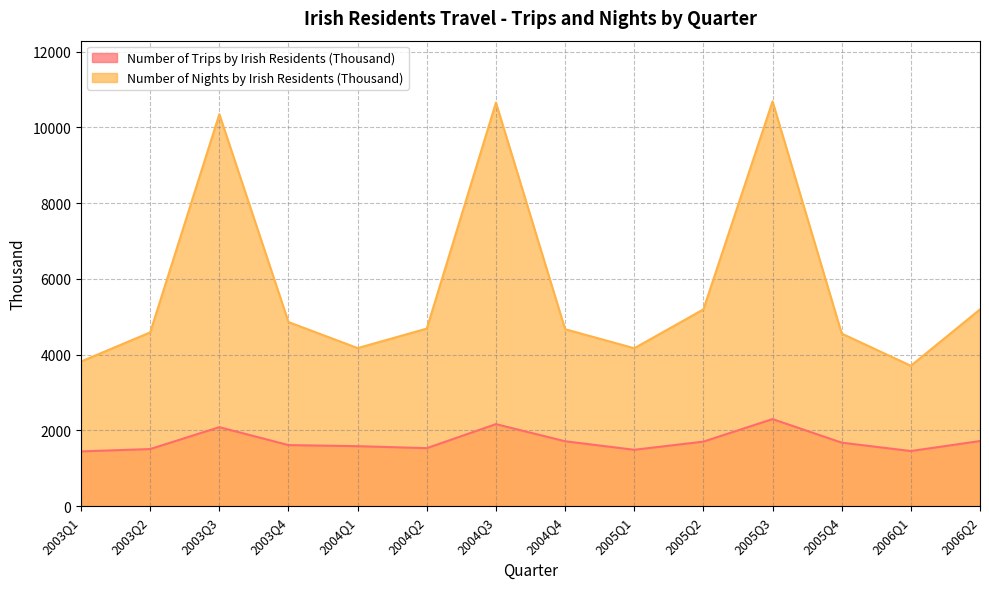

True or false: Number of Trips by Irish Residents (Thousand) has a value of 2437 at 2006Q2.

False